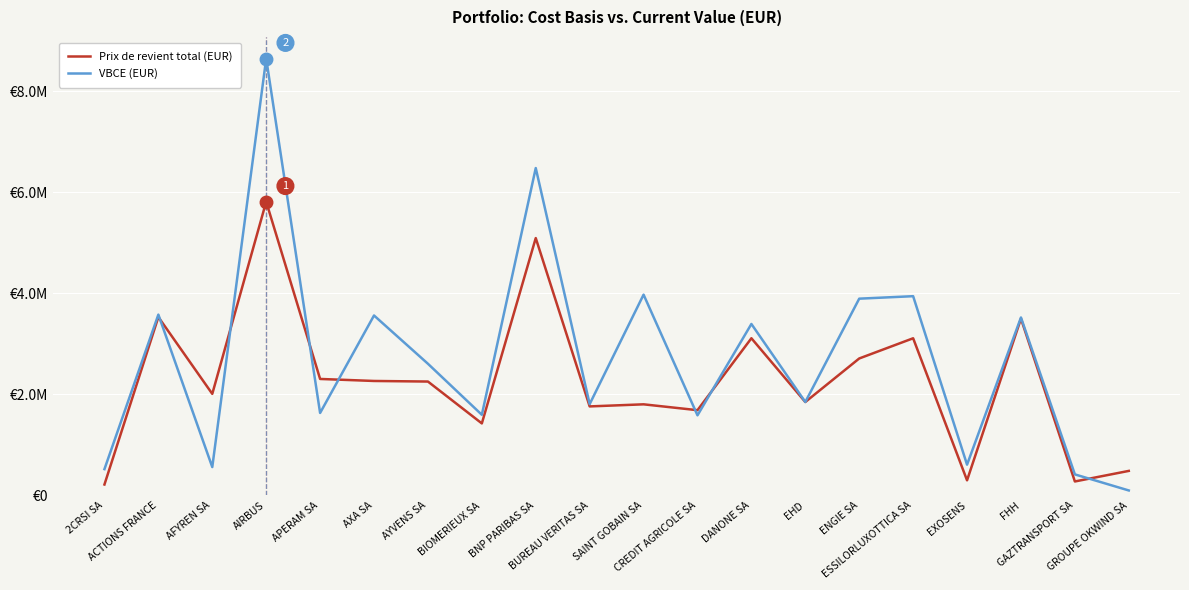

What are all the series names shown in the legend?

Prix de revient total (EUR), VBCE (EUR)